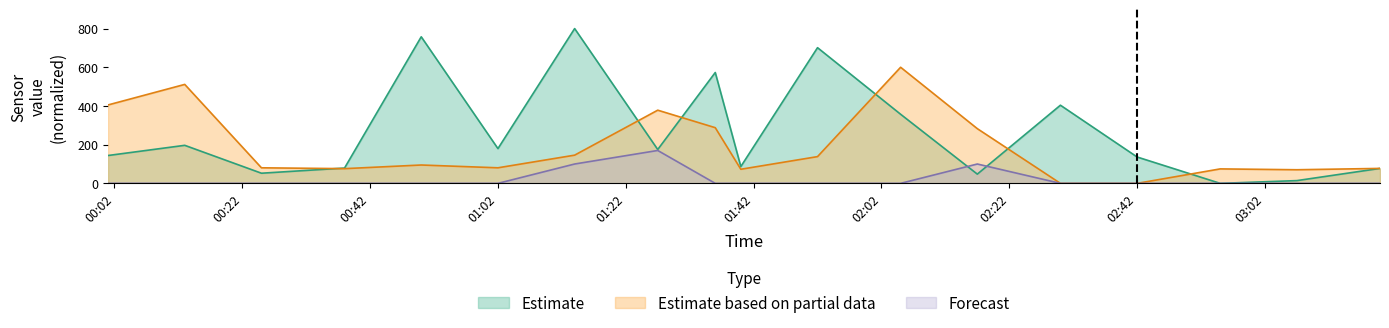

Which has a higher value, 2023-08-01 01:14 or 2023-08-01 01:52?

2023-08-01 01:14